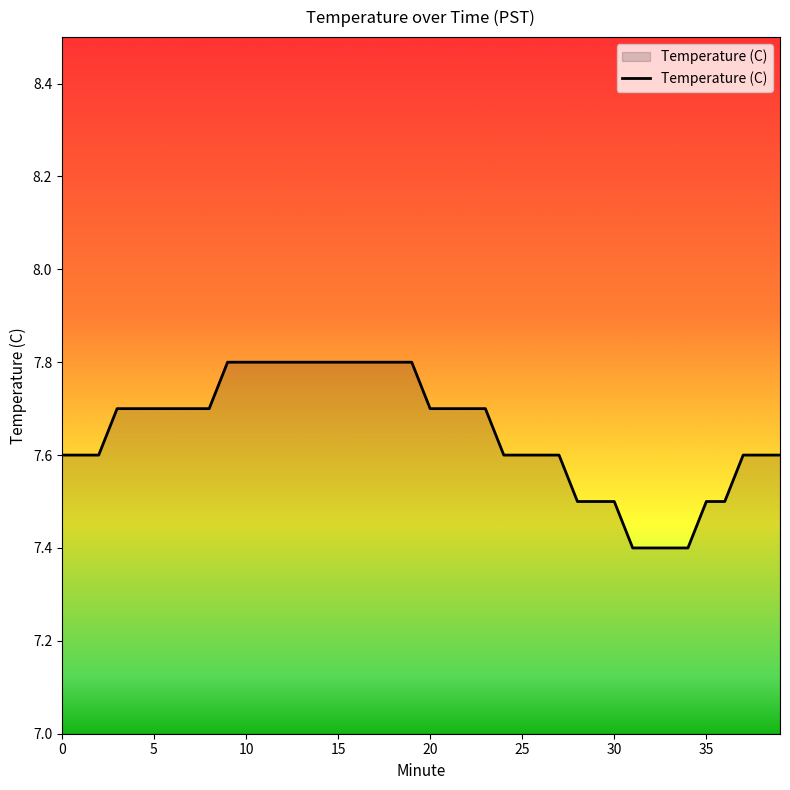

What is the smallest value displayed?

7.4